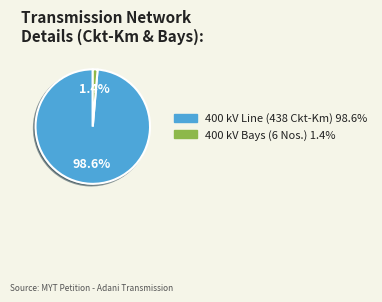

How many segments does this pie chart have?

2